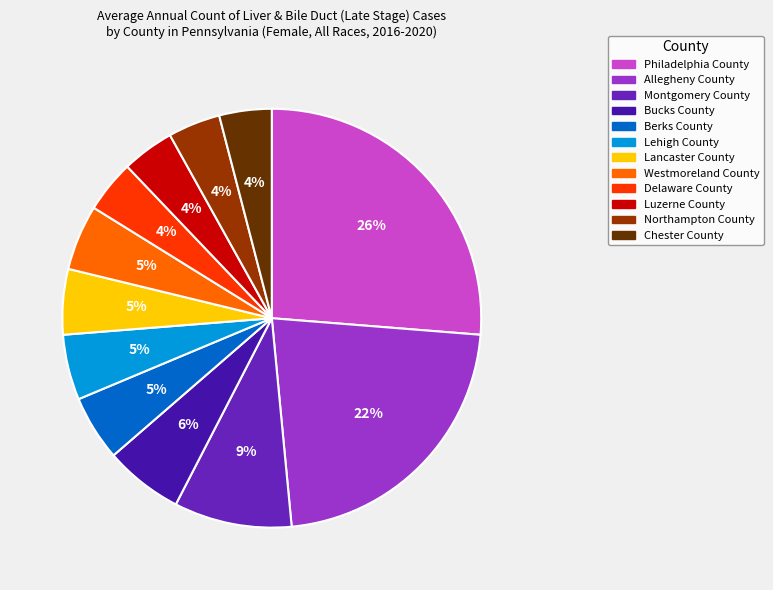

What percentage is the Allegheny County slice, to the nearest percent?

22%